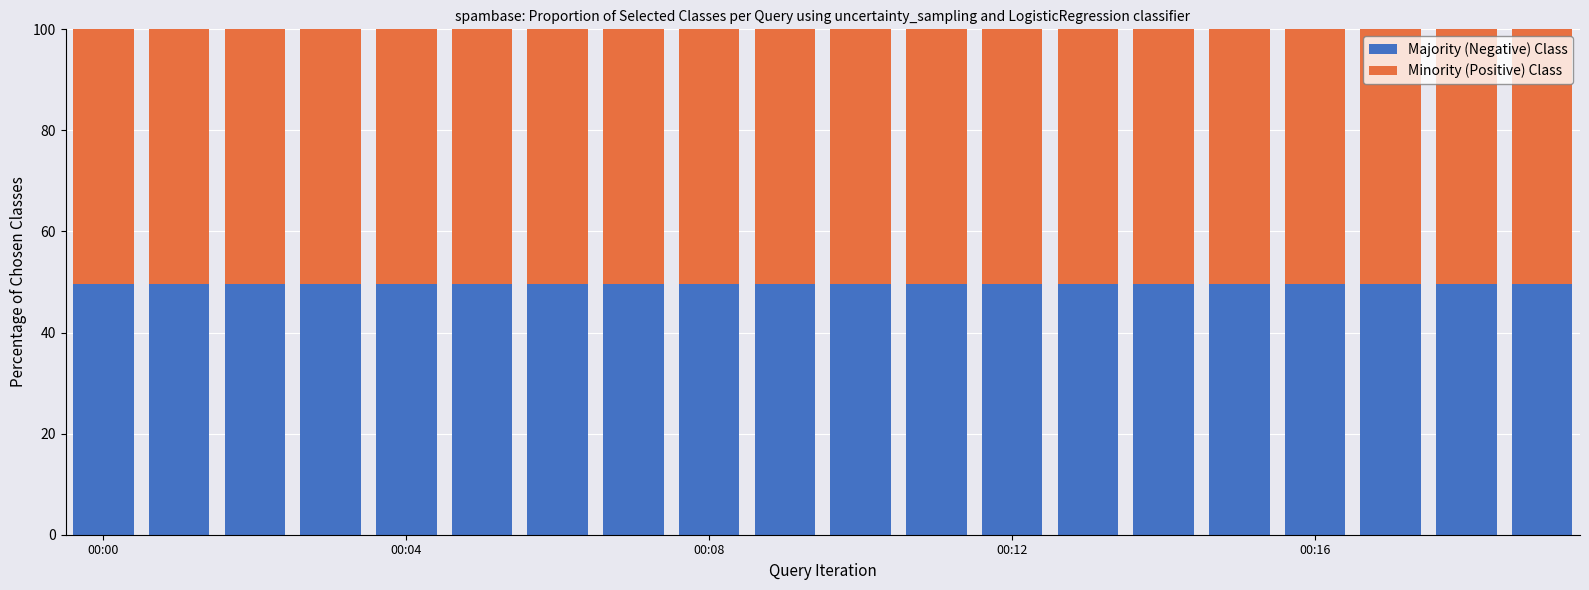

What is the maximum value for Majority (Negative) Class?

49.6